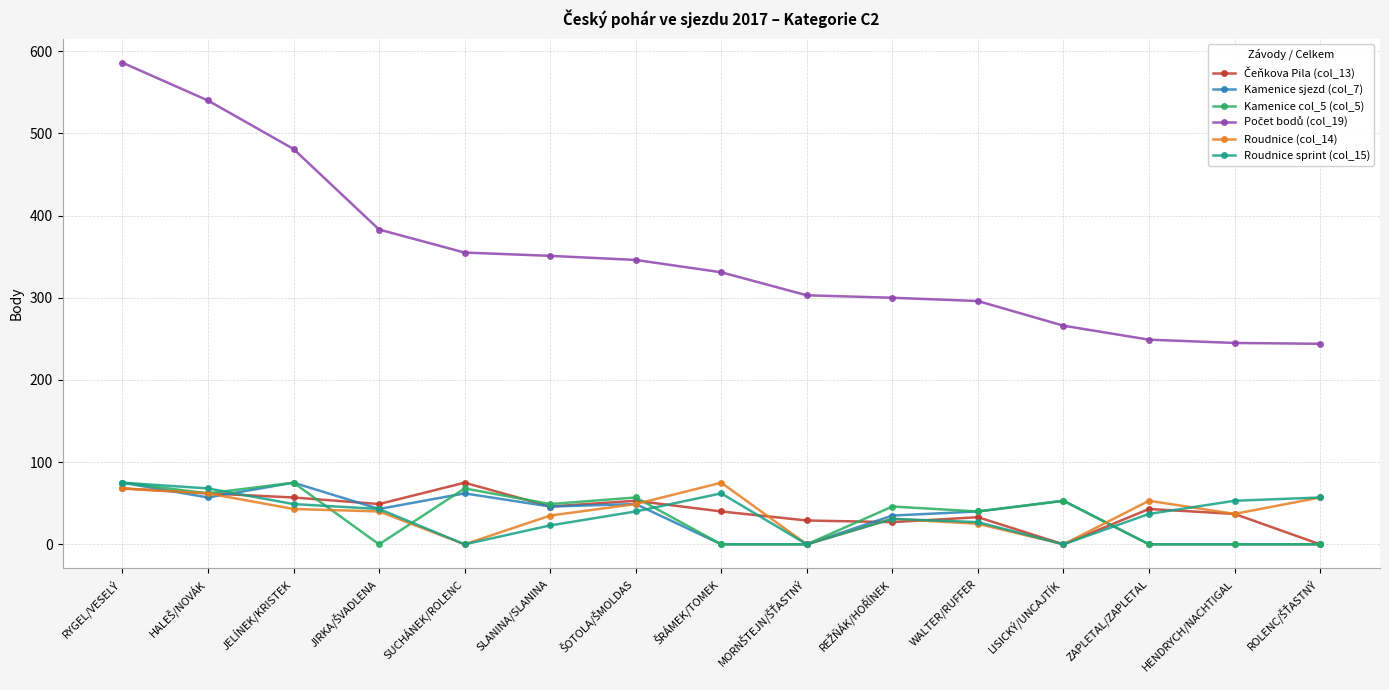

How many categories are shown in the chart?

15